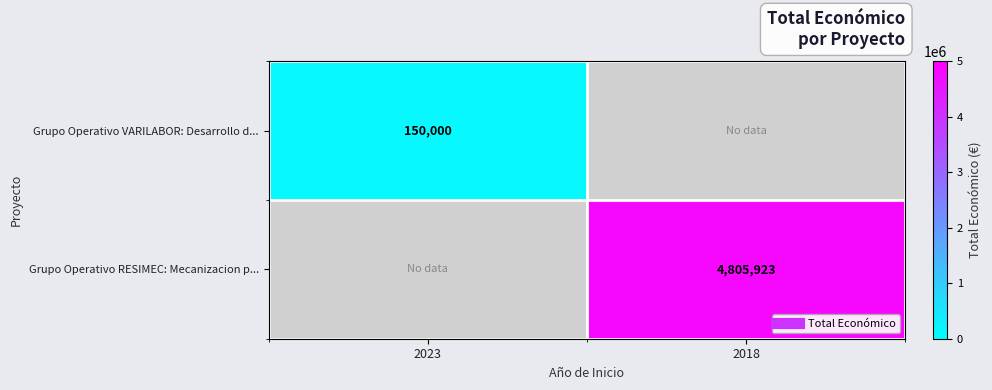

How many positive values does the Grupo Operativo VARILABOR: Desarrollo d... series have?

1